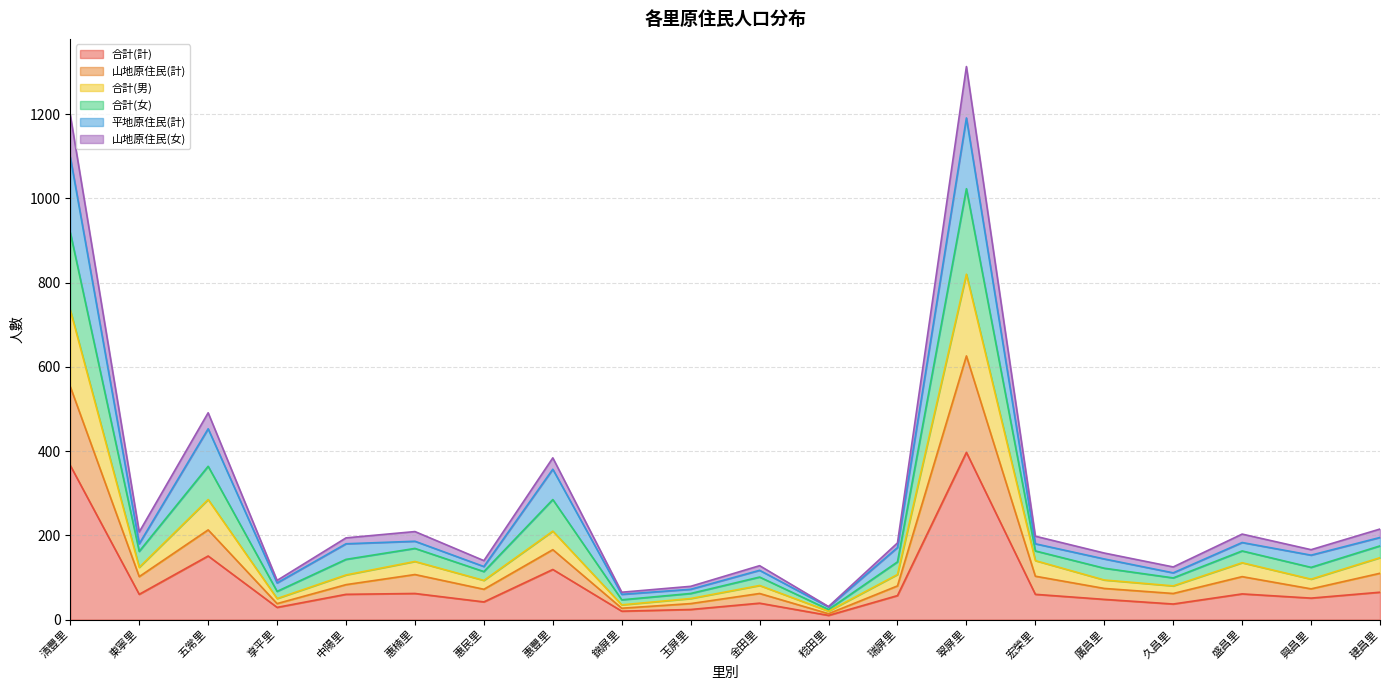

The 合計(計) series shows 65 at 建昌里. True or false?

True